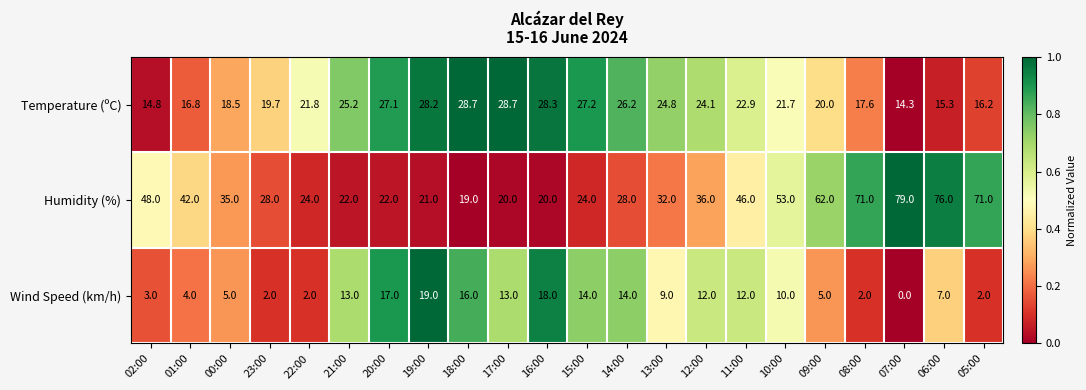

What is the difference between the highest and lowest values at 23:00?

26.0